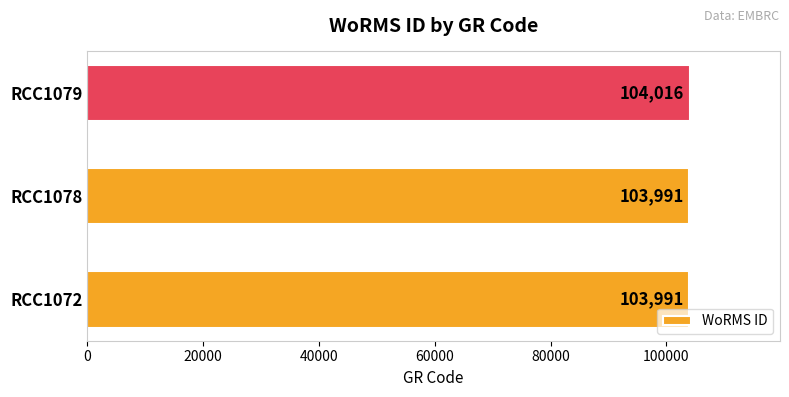

What is the ratio of the value at RCC1072 to the value at RCC1078?

1.0